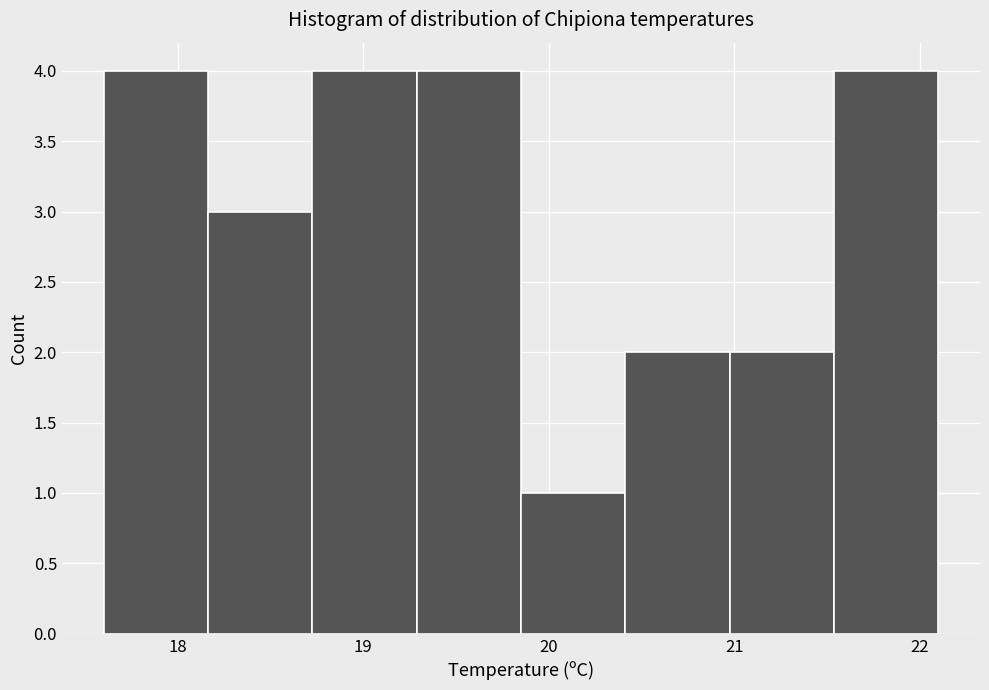

What is the height of the bar covering 18.2 to 18.7 on the x-axis? Neither the bar edges nor the heights are printed on the chart, so give them approximately, as read against the axes.

3